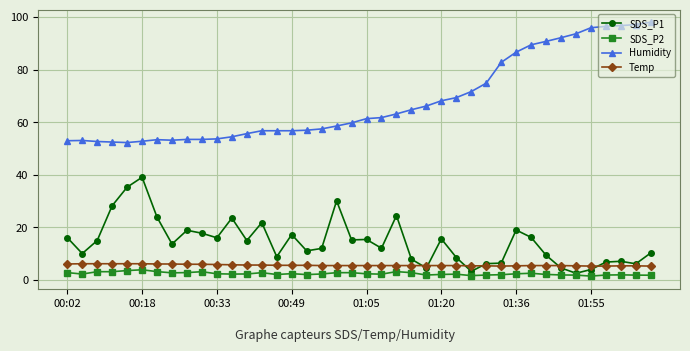

True or false: SDS_P2 and Temp intersect in this chart.

False